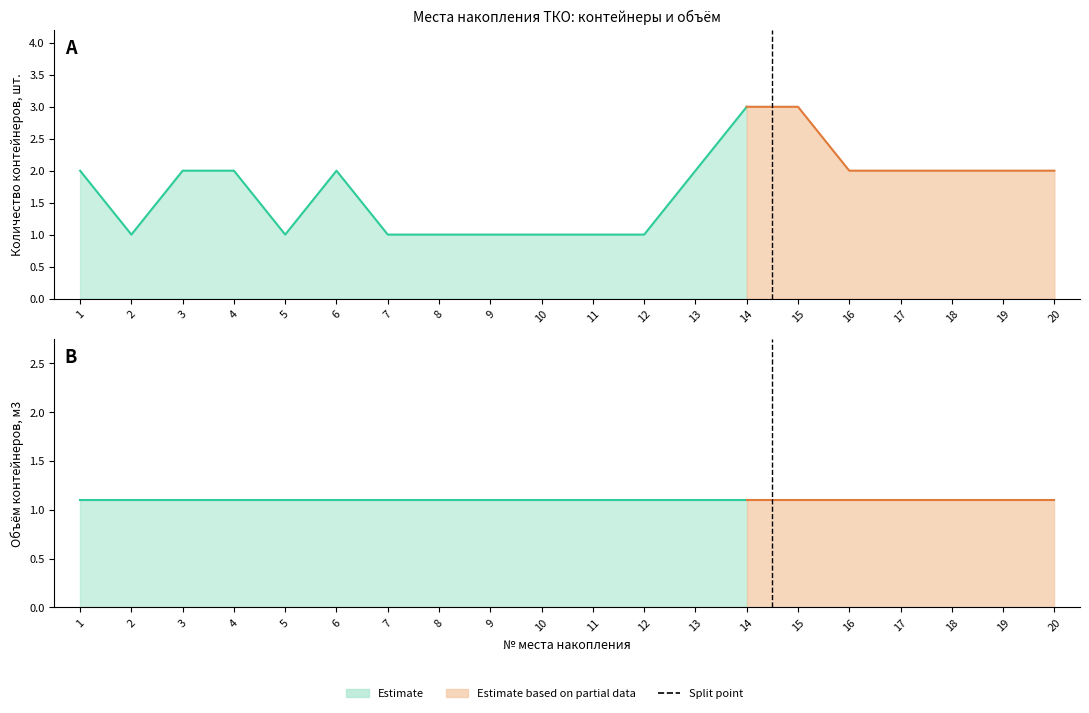

What is the smallest value displayed?

1.0